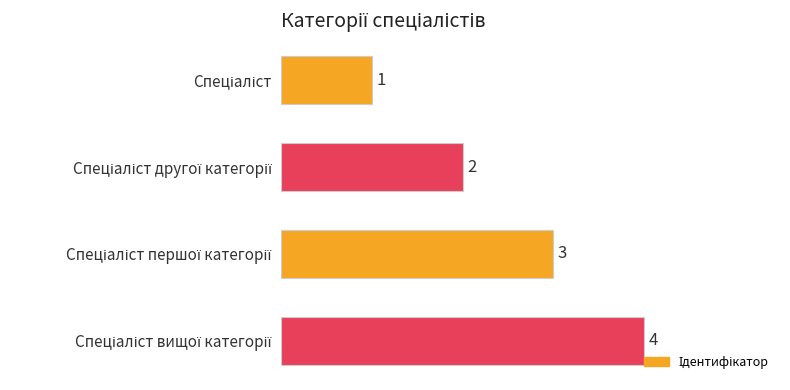

What is the difference between the maximum and minimum values?

3